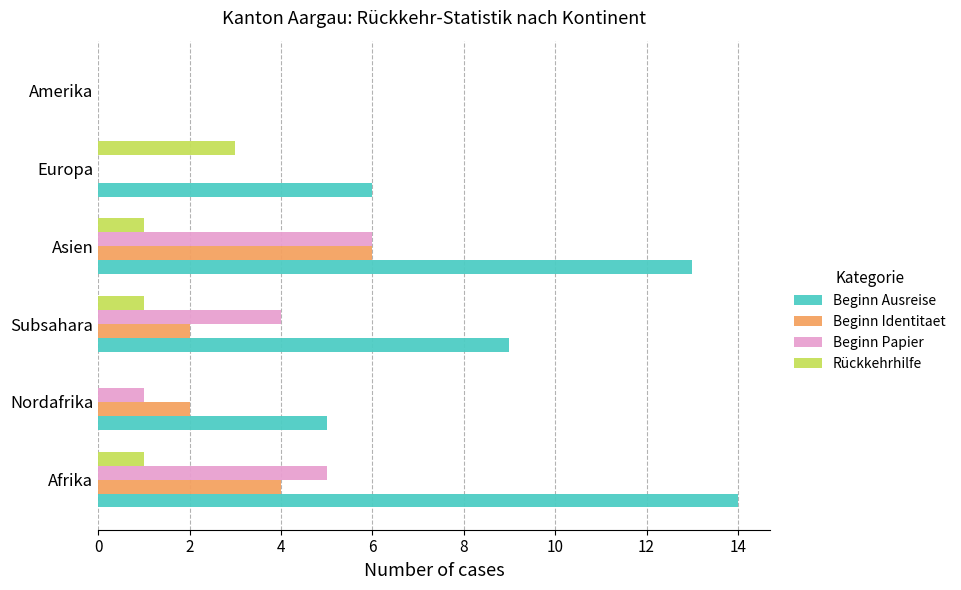

Which series has the largest total across all categories?

Beginn Ausreise